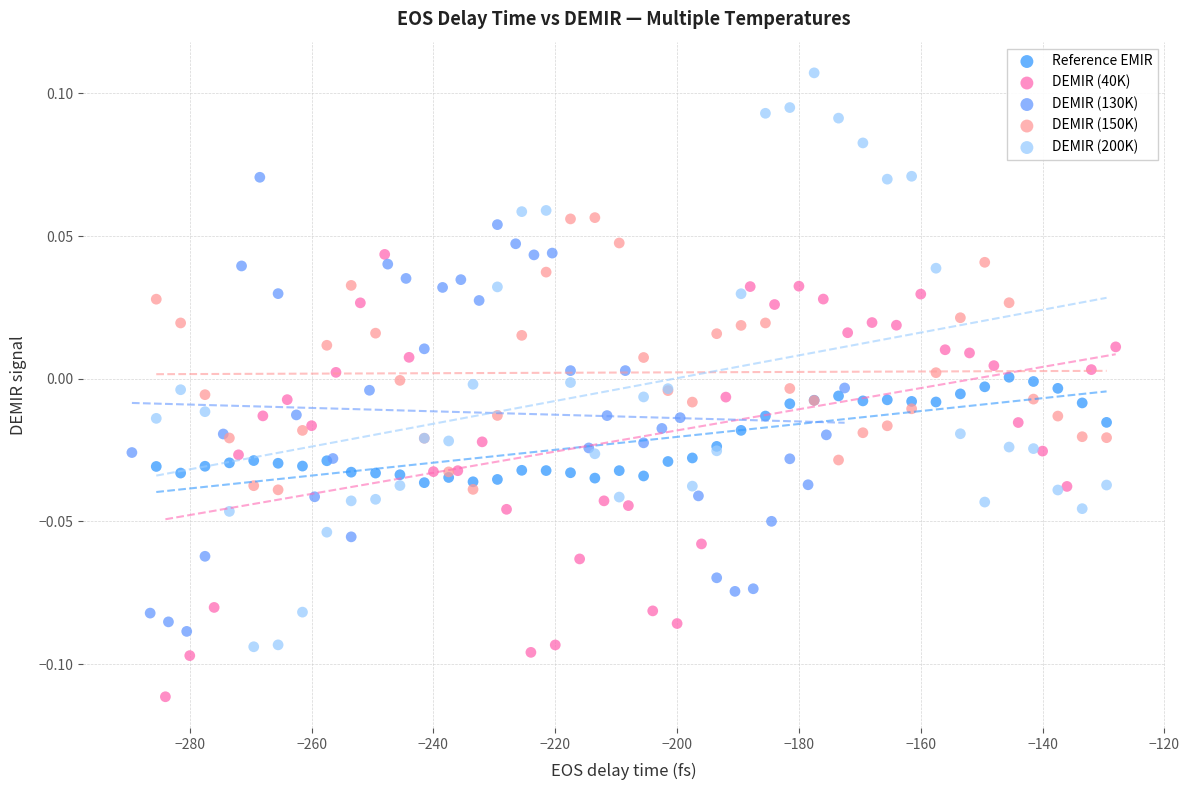

Which series reaches the minimum Y coordinate?

DEMIR (40K)